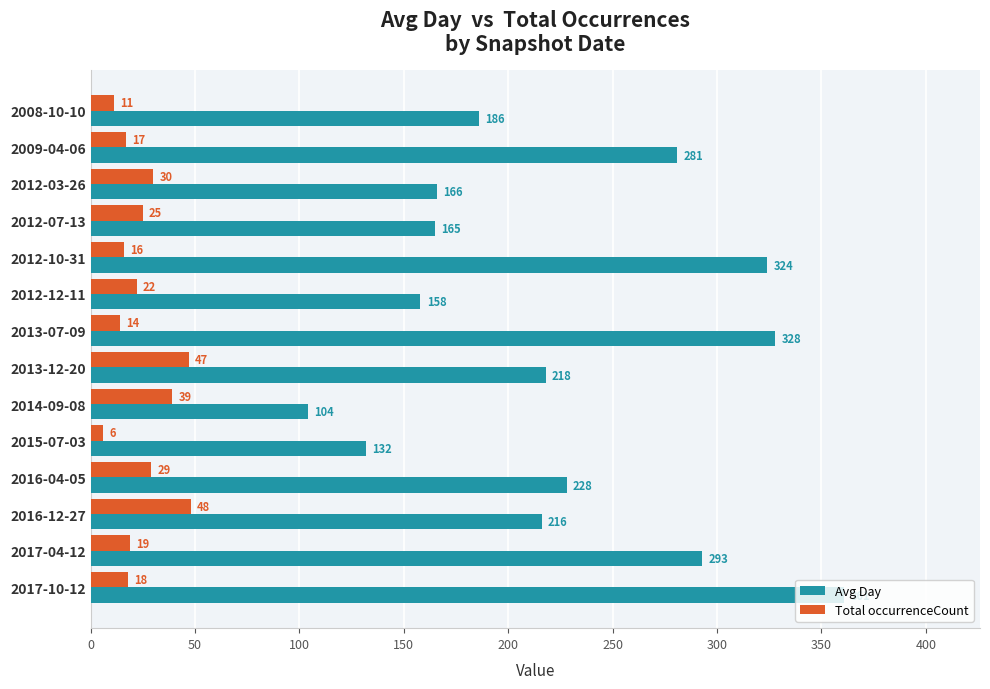

What is the sum of the Avg Day values at 2016-04-05 and 2015-07-03?

360